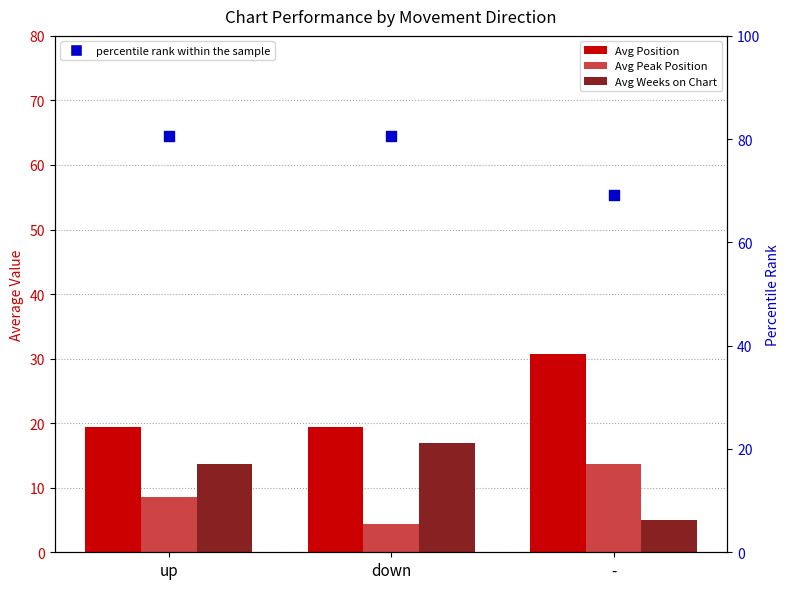

Which series contains the highest Y value?

percentile rank within the sample